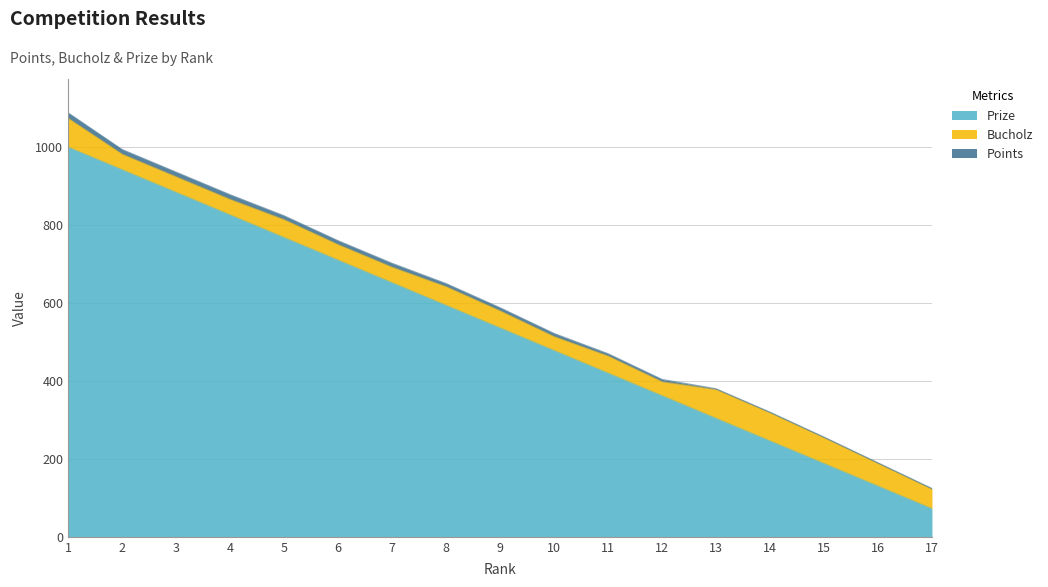

At which label does Bucholz reach its peak?

1